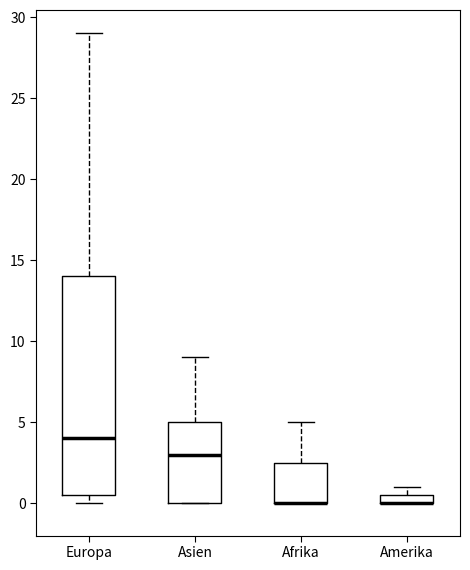

Where is the lower edge of the box for Europa on the y-axis? The values are not printed on the chart, so give them approximately, as read against the axis.

0.5